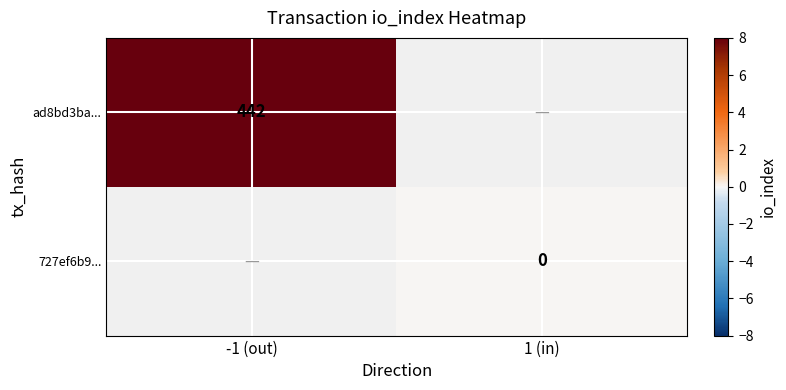

Is it true that ad8bd3ba... equals 607 at -1 (out)?

False